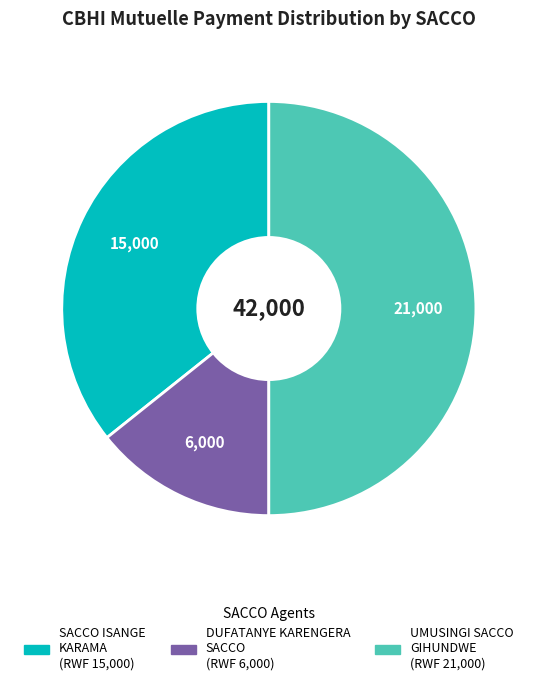

Is SACCO ISANGE KARAMA the majority of the pie?

No